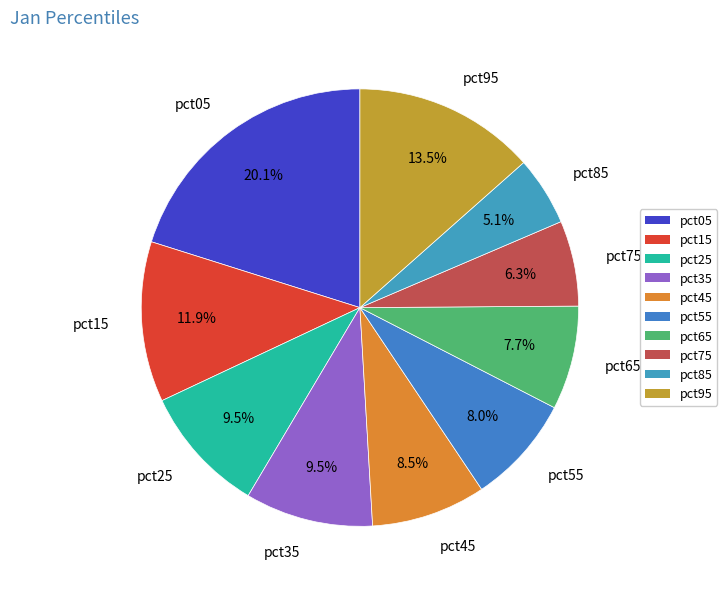

To the nearest percent, what is the difference between the largest and smallest slice percentages?

15%